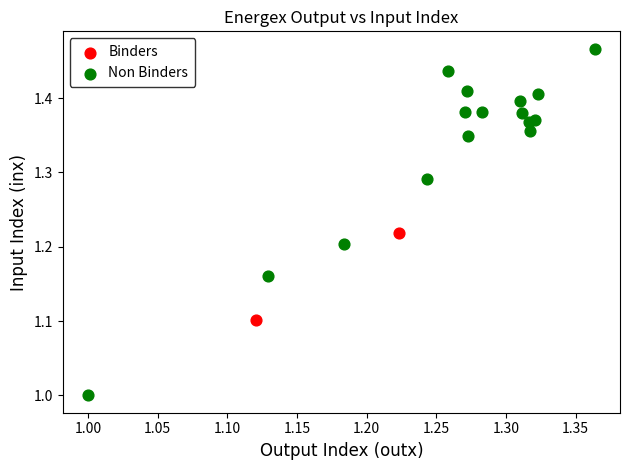

Which series has the widest spread of Y values?

Non Binders